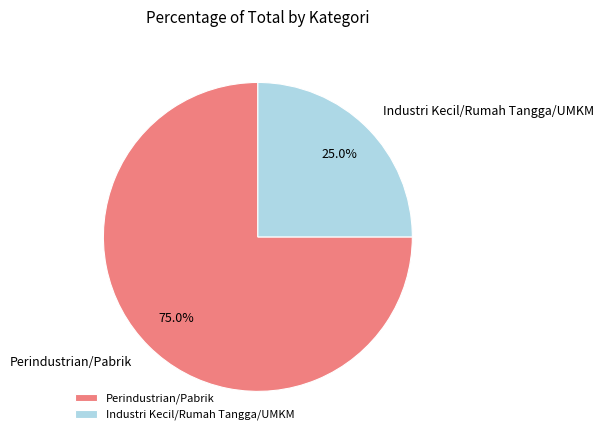

What is the majority slice?

Perindustrian/Pabrik